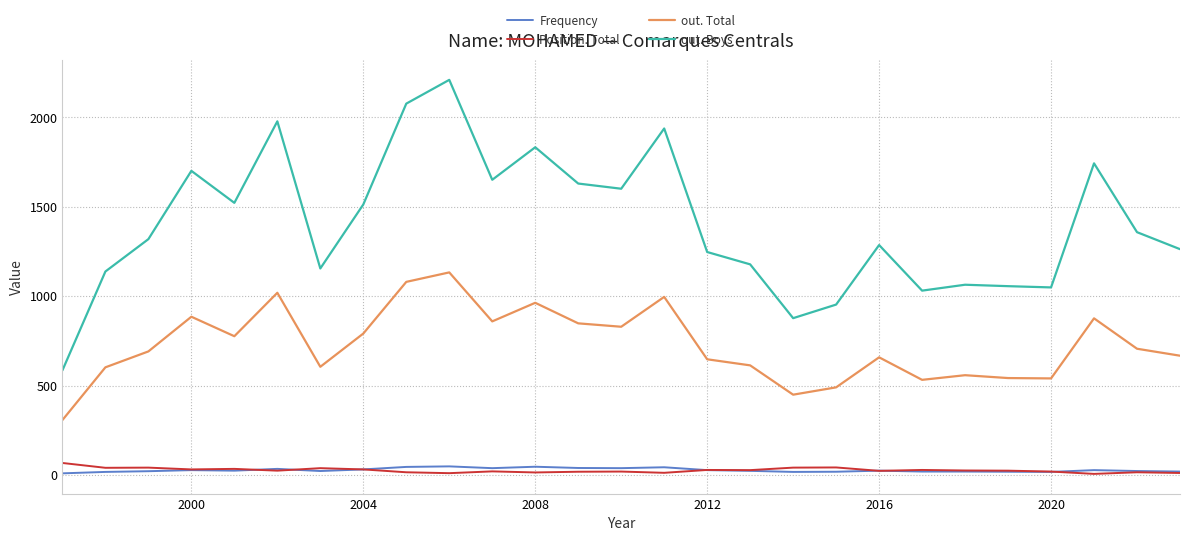

True or false: Position. Total and Frequency cross at least once.

True